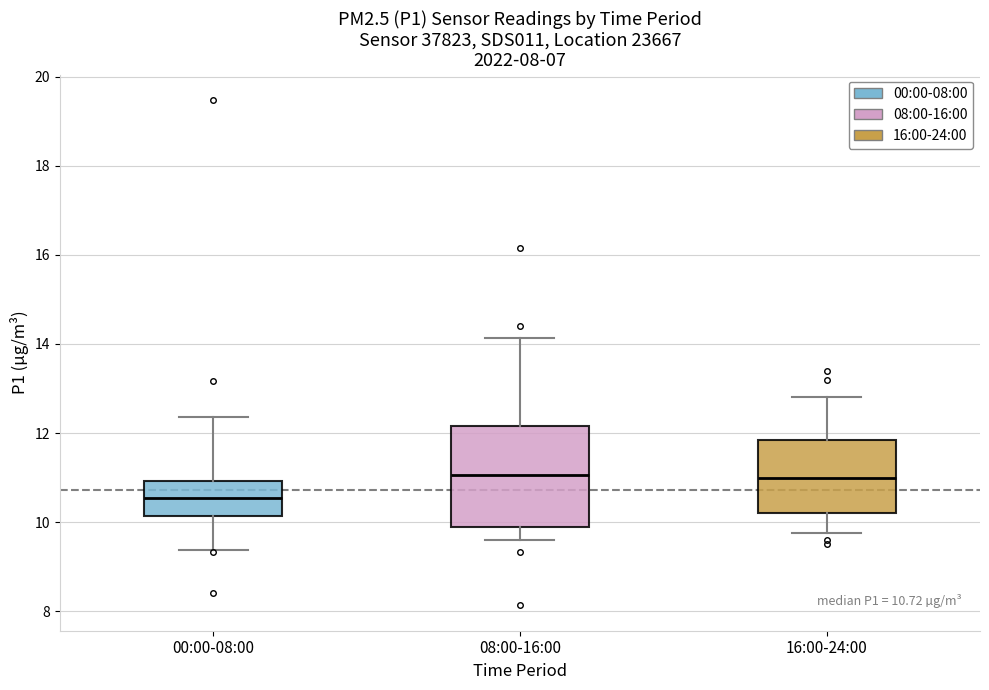

Which box is the tallest, from its lower edge to its upper edge?

08:00-16:00